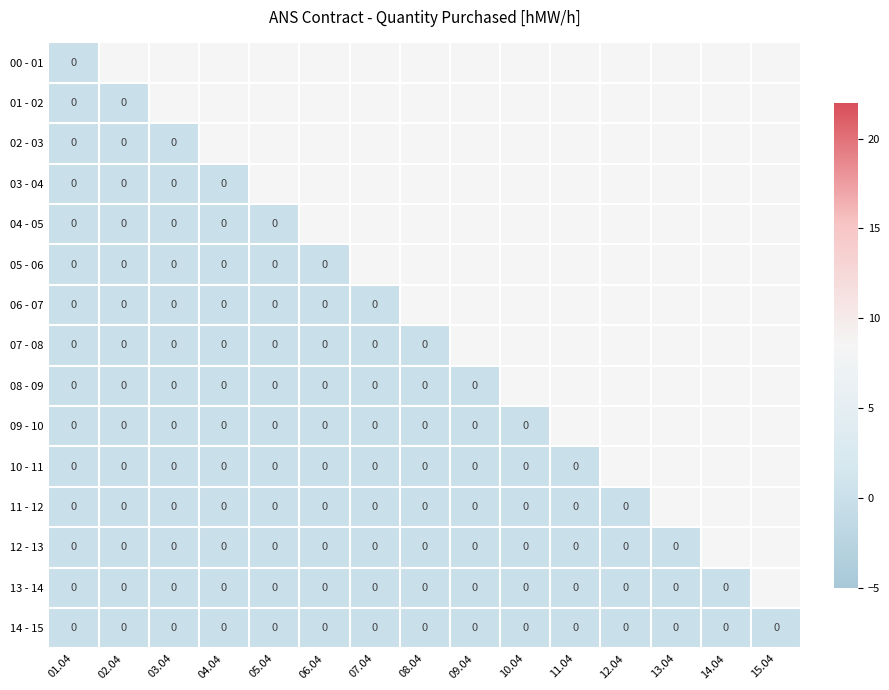

Which series has the largest total across all categories?

00 - 01